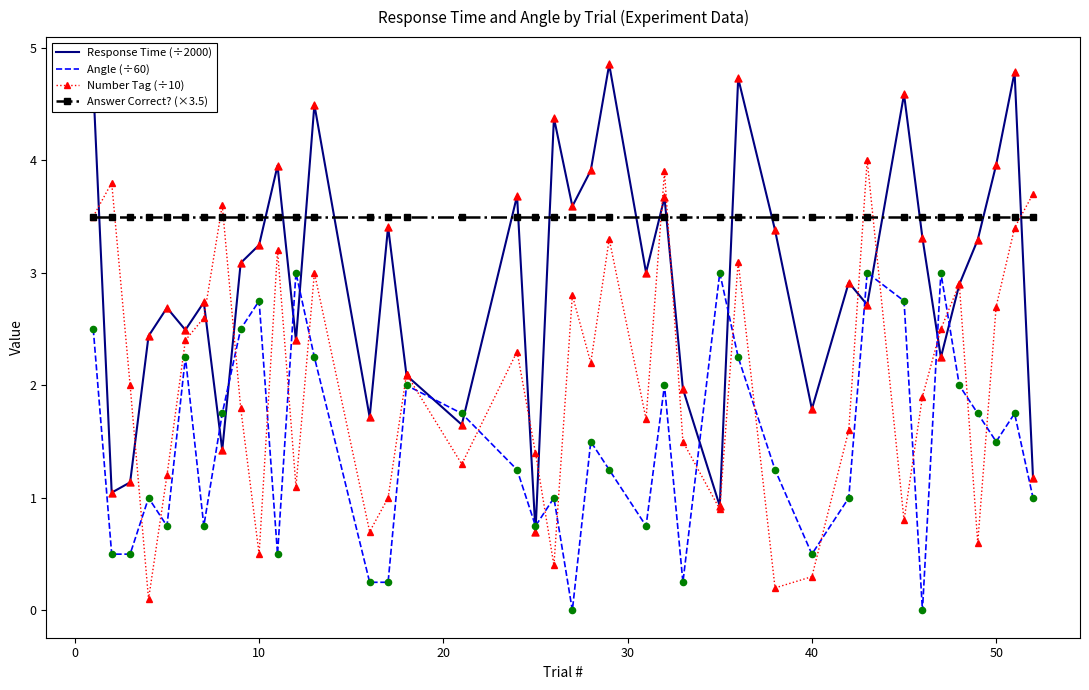

Which series has the largest total across all categories?

Answer Correct? (×3.5)